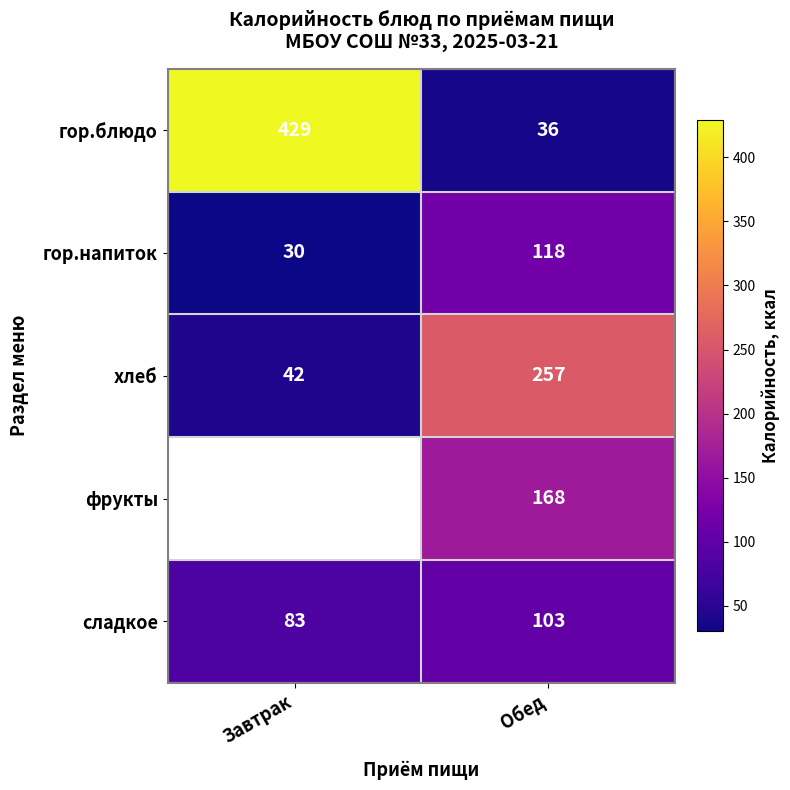

What is the difference between the гор.блюдо values at Обед and Завтрак?

393